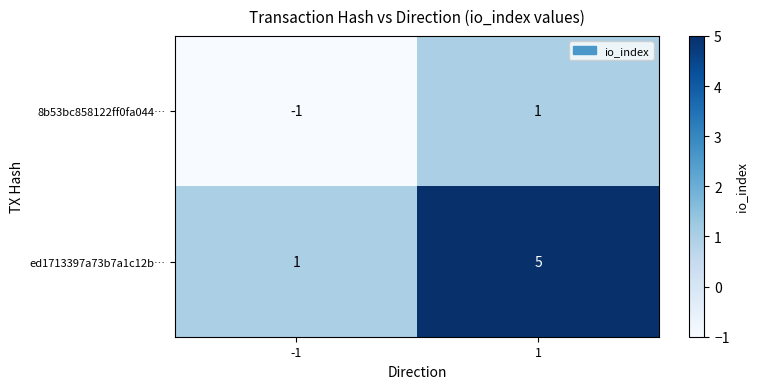

What is the maximum value for ed1713397a73b7a1c12b…?

5